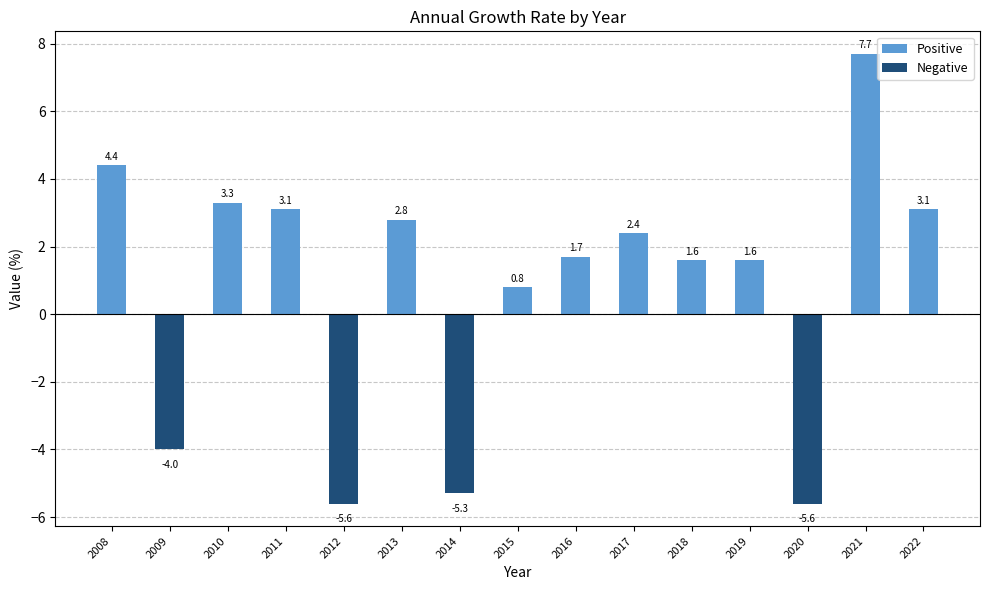

At which label is the value closest to 1?

2015